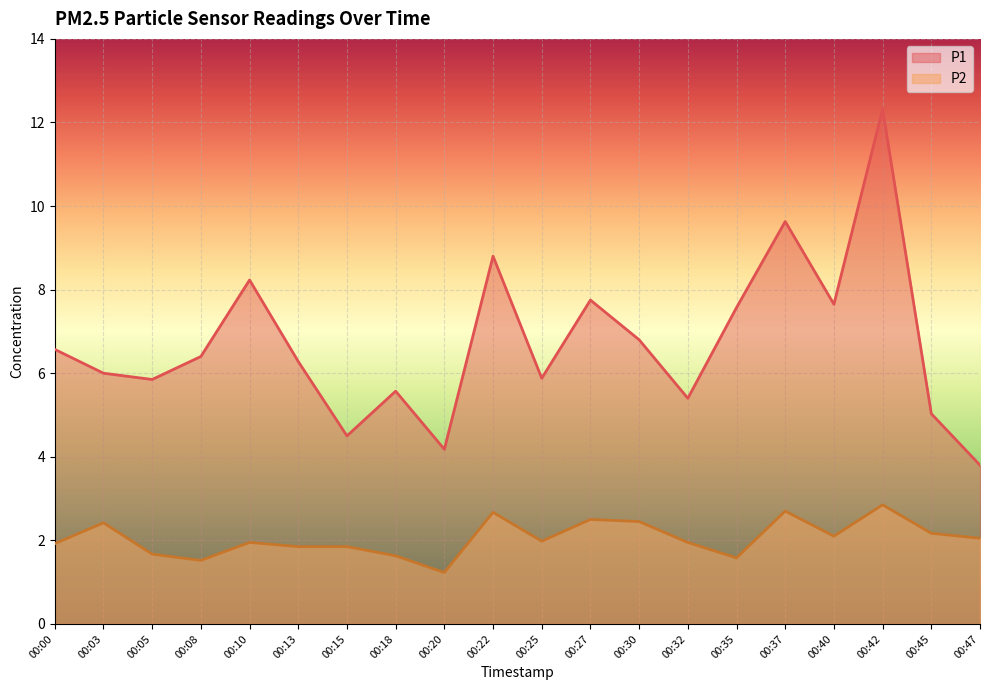

Does the chart display data point markers on the line(s)?

No